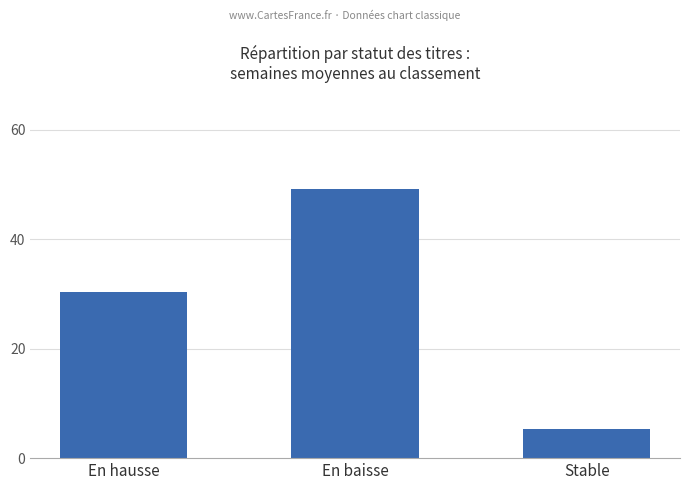

How many distinct data groups are displayed?

1